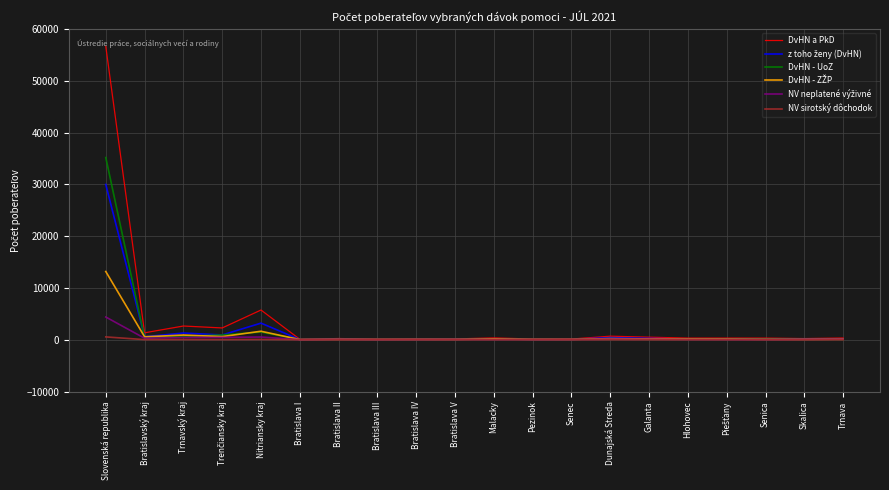

At which category is the sum across all series the highest?

Slovenská republika